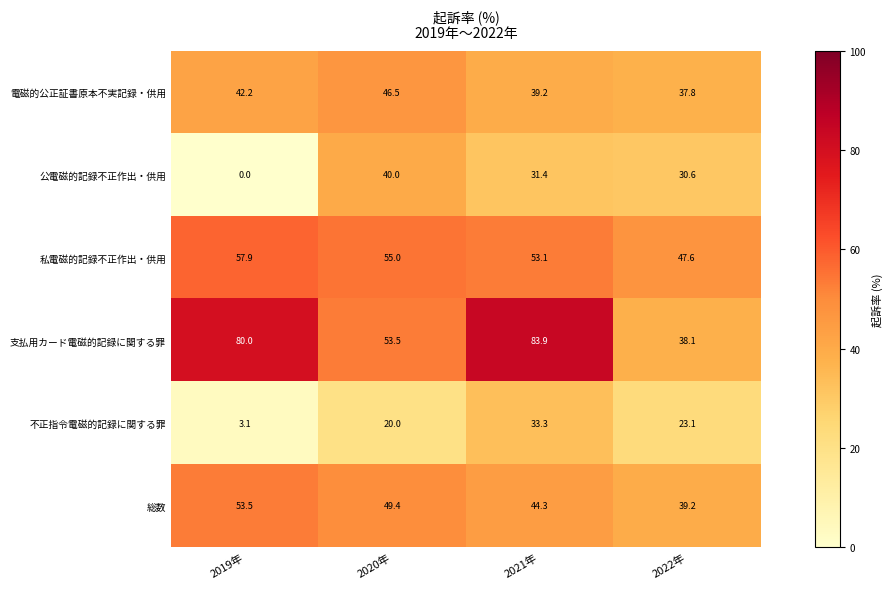

What is the difference between the highest and lowest values at 2019年?

80.0